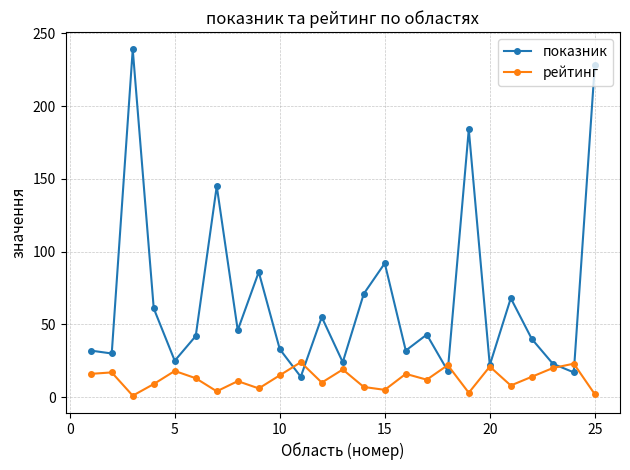

List the series in order of their overall mean, highest first.

показник, рейтинг